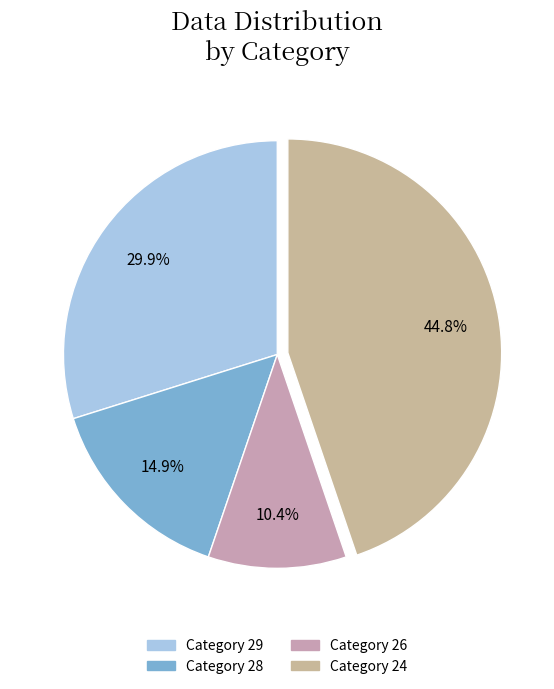

How many segments does this pie chart have?

4